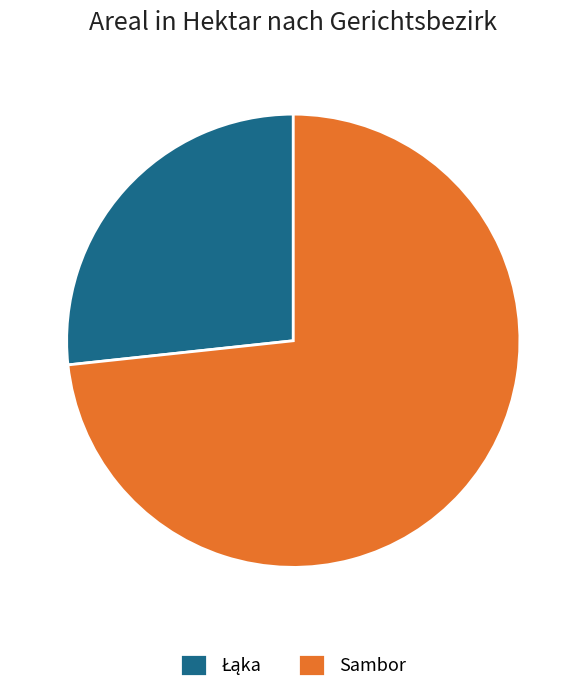

Does Sambor account for over 50% of the chart?

Yes